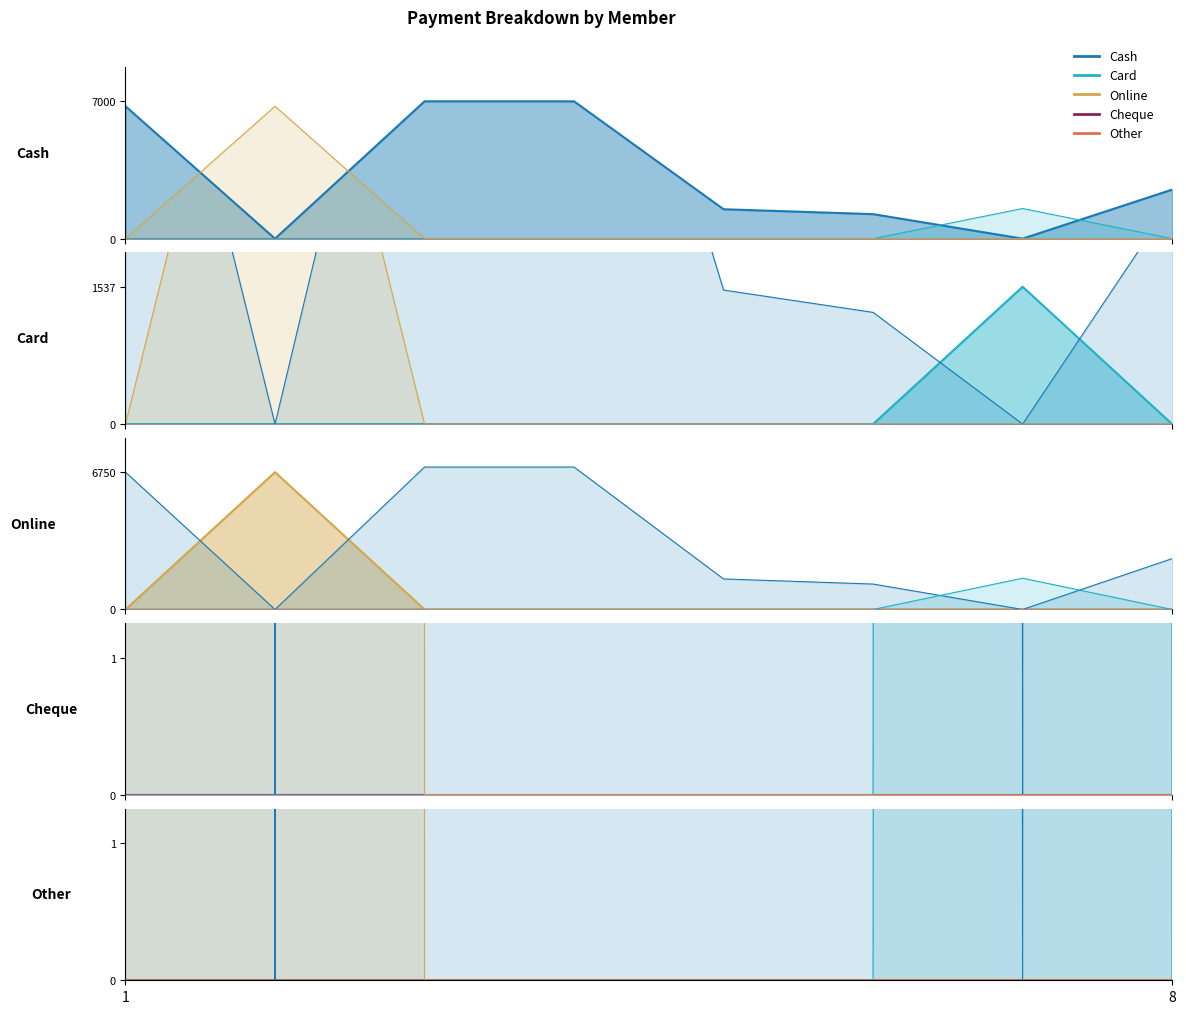

What is the sum of the Cash values at fariha alam and SACHIN MAKHIJA?

1500